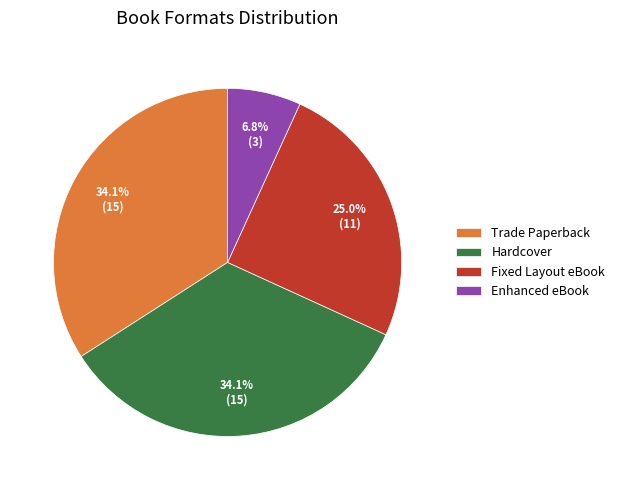

What percentage is the Trade Paperback slice, to the nearest percent?

34%